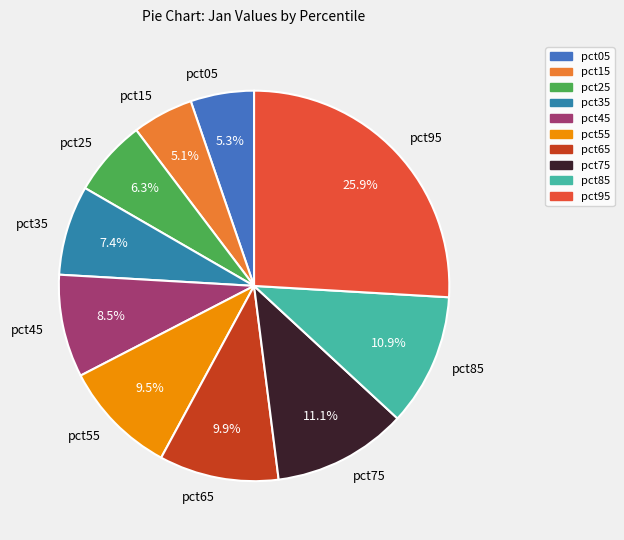

What is the largest slice in the pie chart?

pct95